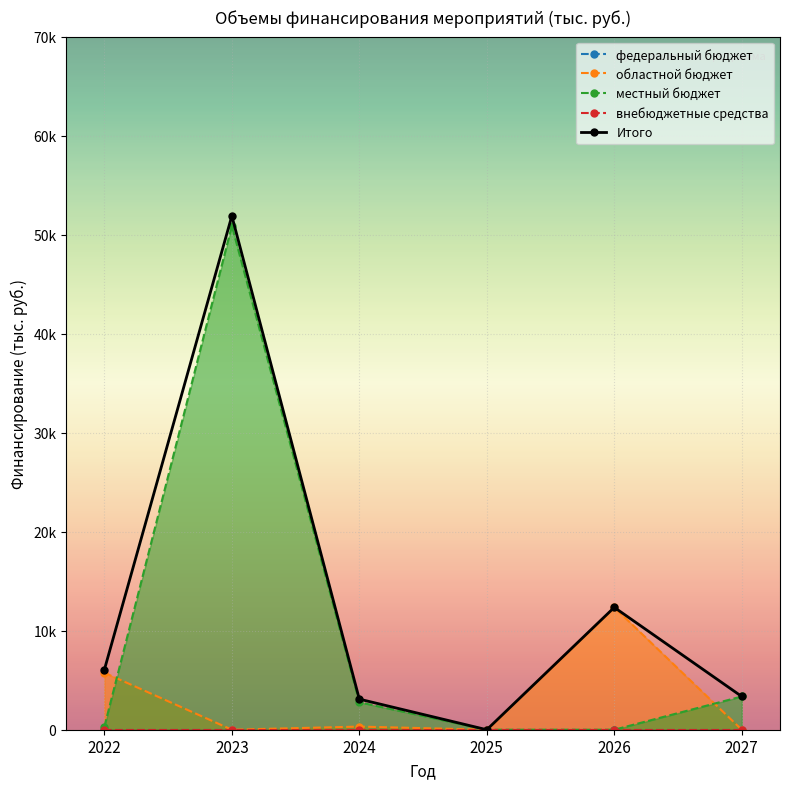

Reading left to right, extract all data points from this chart.

федеральный бюджет: 0.0	0.0	0.0	0.0	0.0	0.0
областной бюджет: 5754.8	0.0	316.9	0.0	12356.3	0.0
местный бюджет: 302.9	50894.2	2773.3	0.0	0.0	3356.5
внебюджетные средства: 0.0	0.0	0.0	0.0	0.0	0.0
Итого: 6057.7	51894.2	3090.2	0.0	12356.3	3356.5